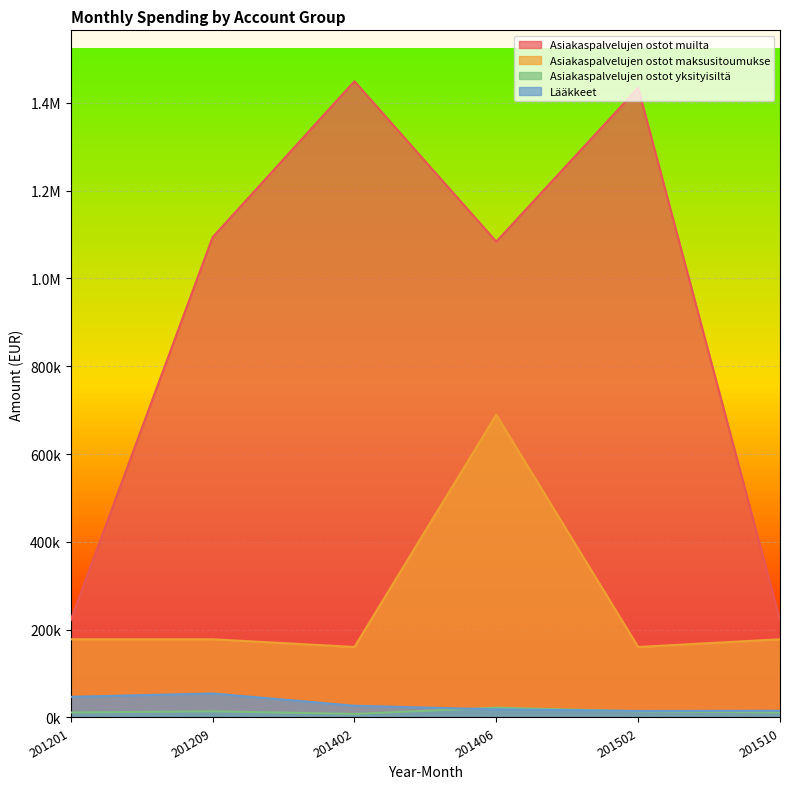

What value does the Asiakaspalvelujen ostot maksusitoumukse series have at 201406?

689604.1